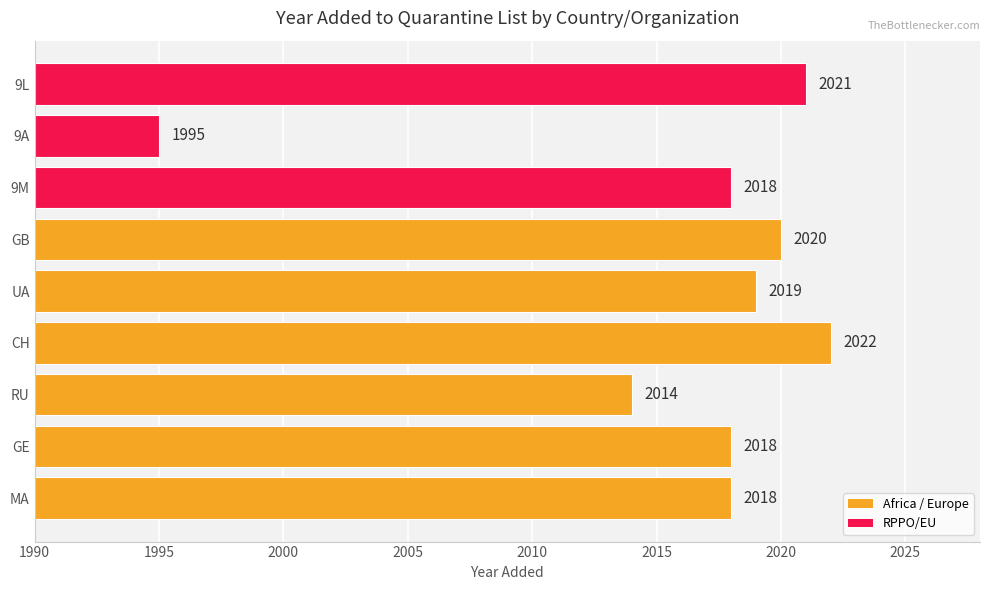

What is the sum of all values?

18145